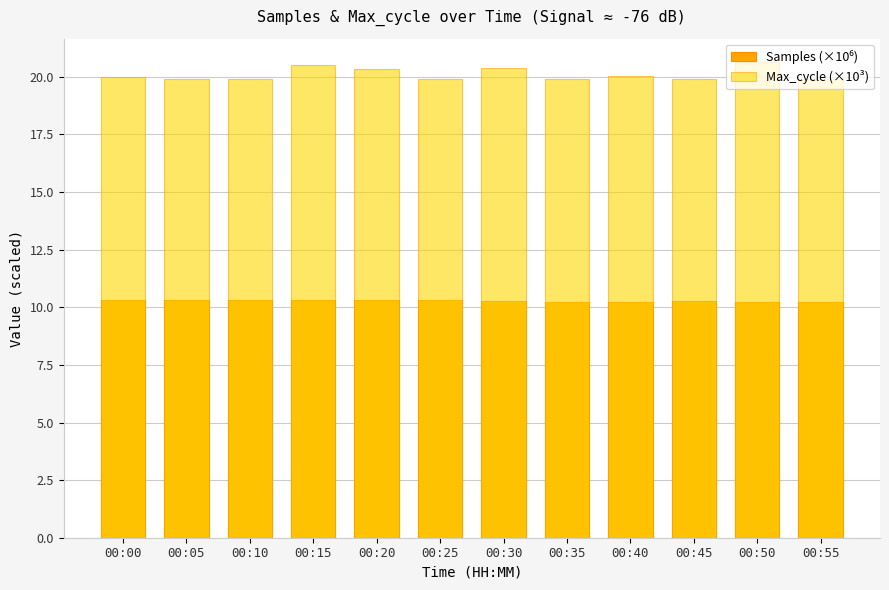

What is the lowest value of the Samples (×10⁶) series?

10.2